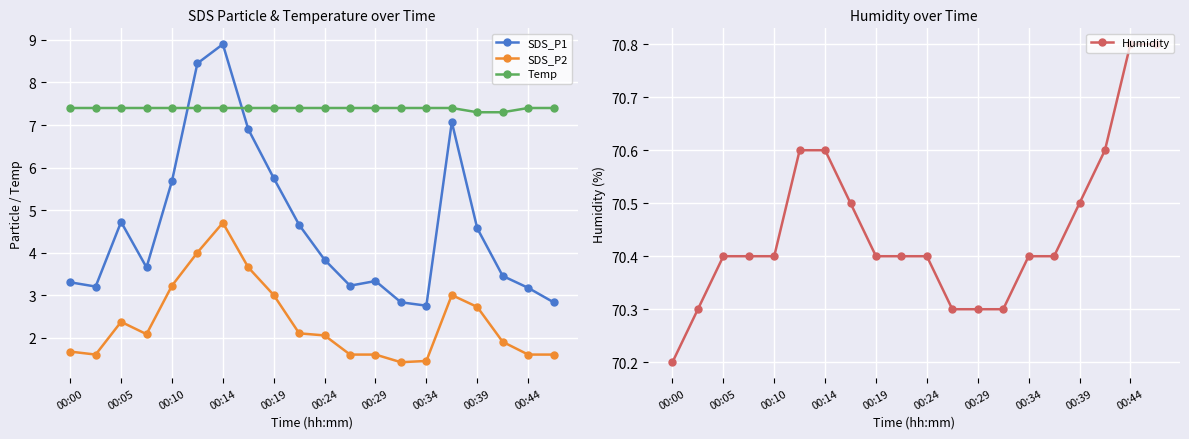

What is the lowest value of the SDS_P2 series?

1.4